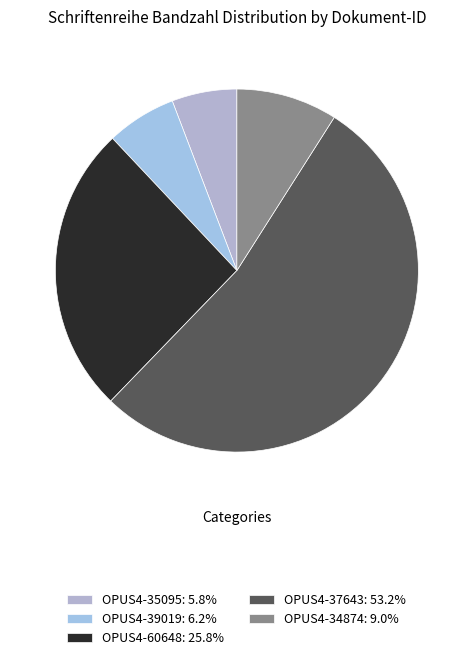

What is the change in value from OPUS4-39019 to OPUS4-37643?

+219